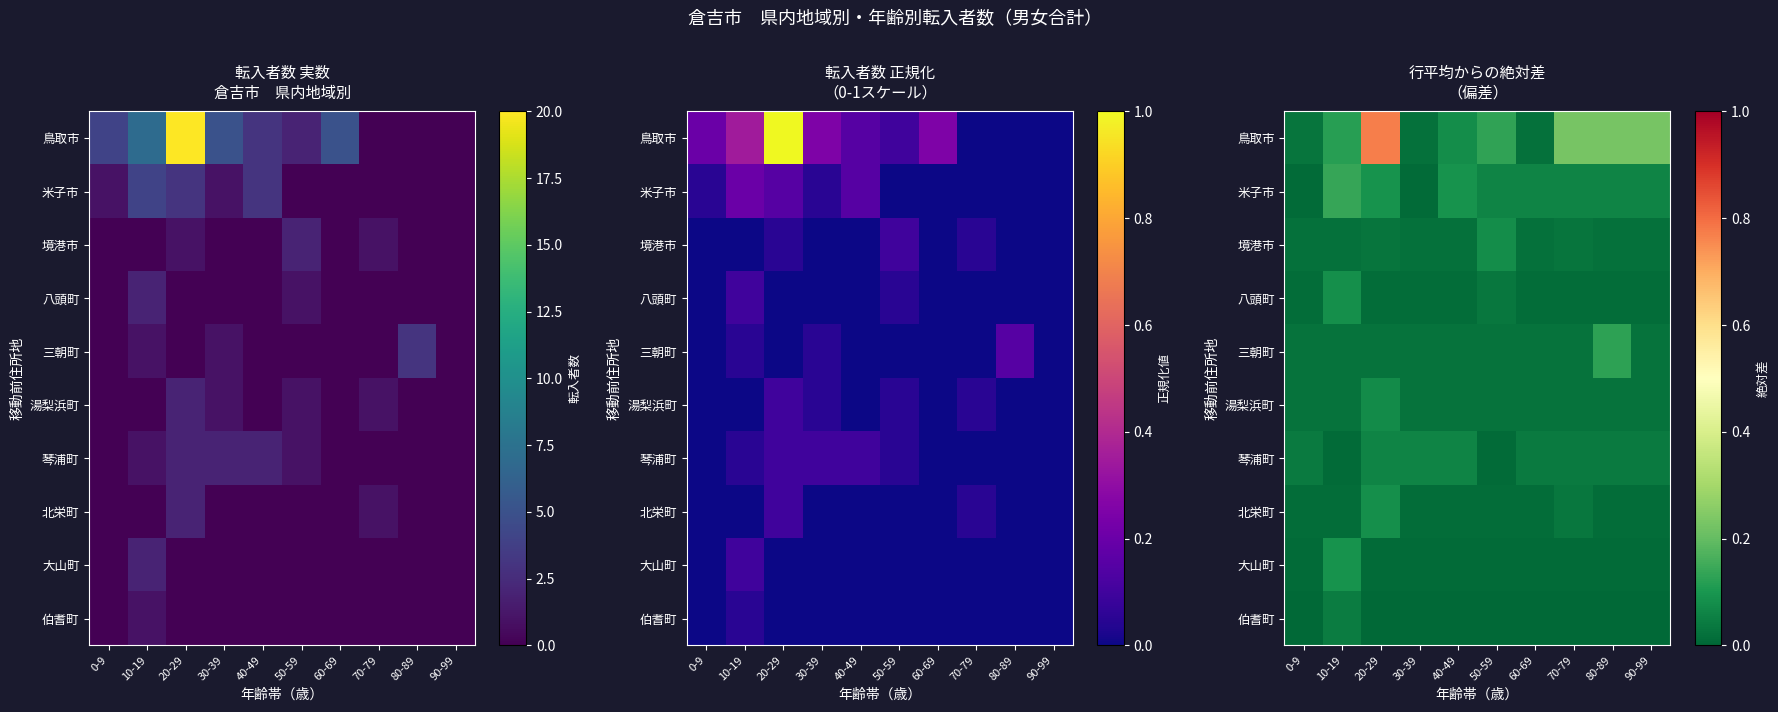

What is the sum of all 湯梨浜町 values?

0.3